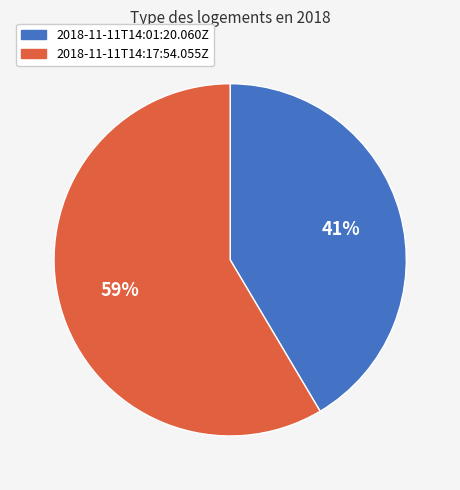

Is the sum of 2018-11-11T14:17:54.055Z and 2018-11-11T14:01:20.060Z greater than half?

Yes